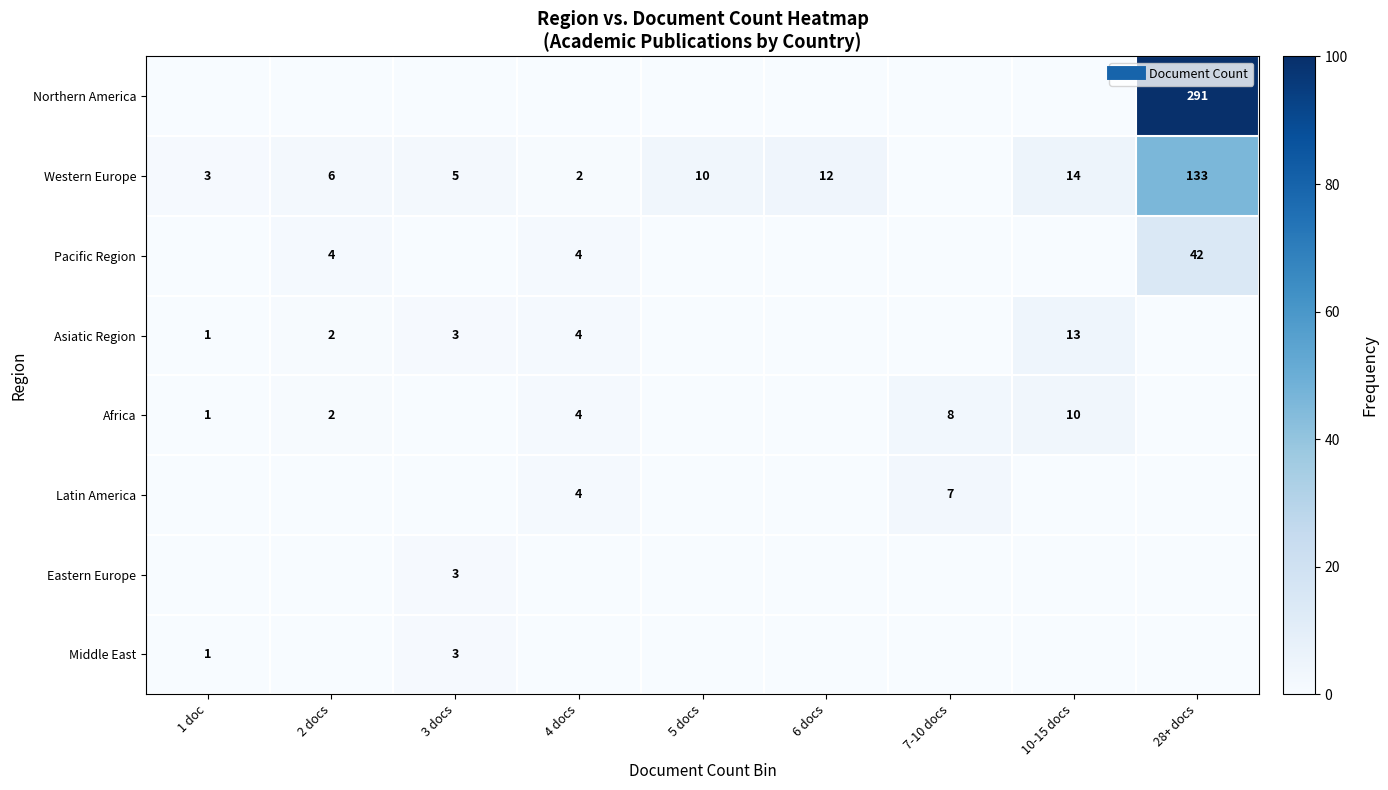

Rank the series by their maximum value, from highest to lowest.

Northern America, Western Europe, Pacific Region, Asiatic Region, Africa, Latin America, Eastern Europe, Middle East